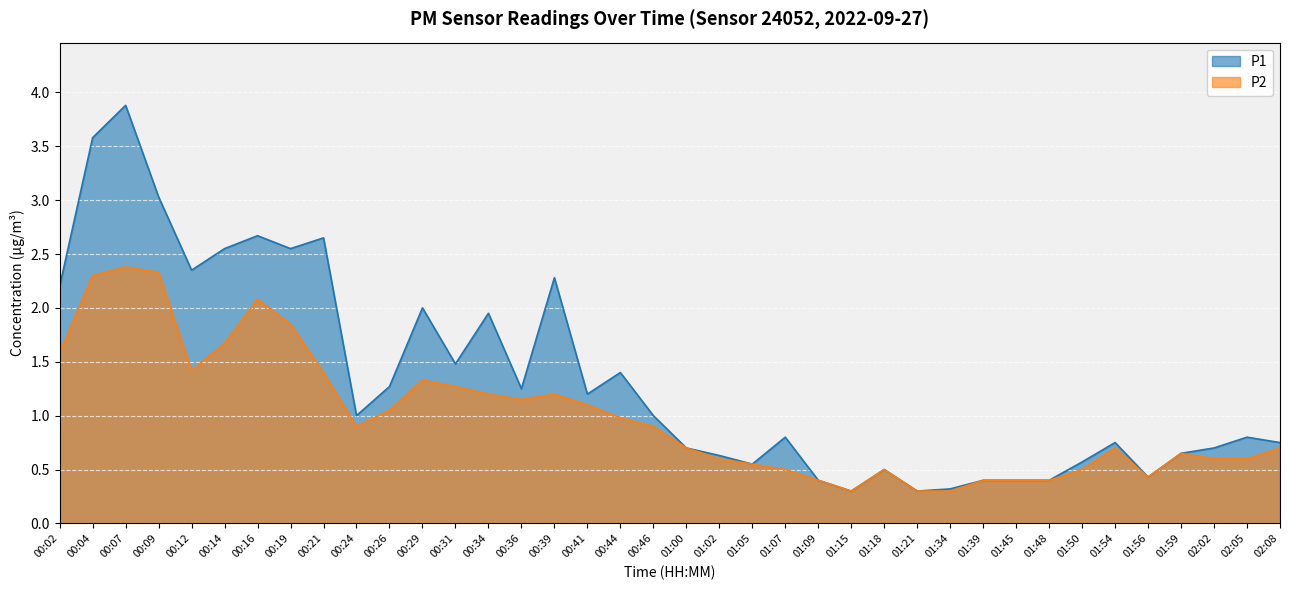

True or false: P1 and P2 cross at least once.

False